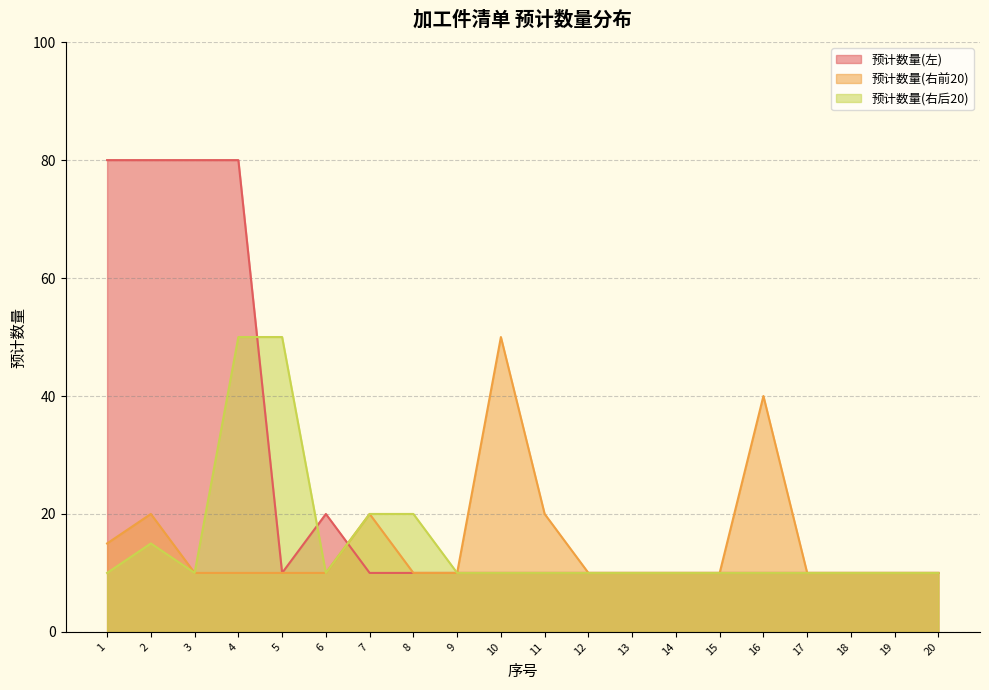

Where do 预计数量(右后20) and 预计数量(左) first cross each other?

4 and 5